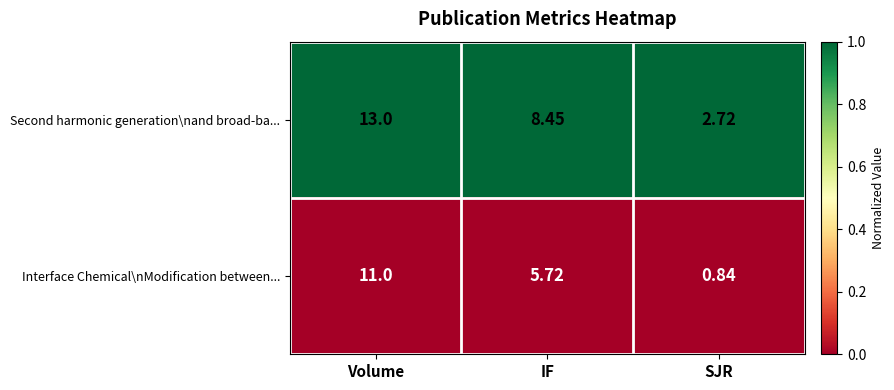

What is the spread (max minus min) of values at SJR?

1.9